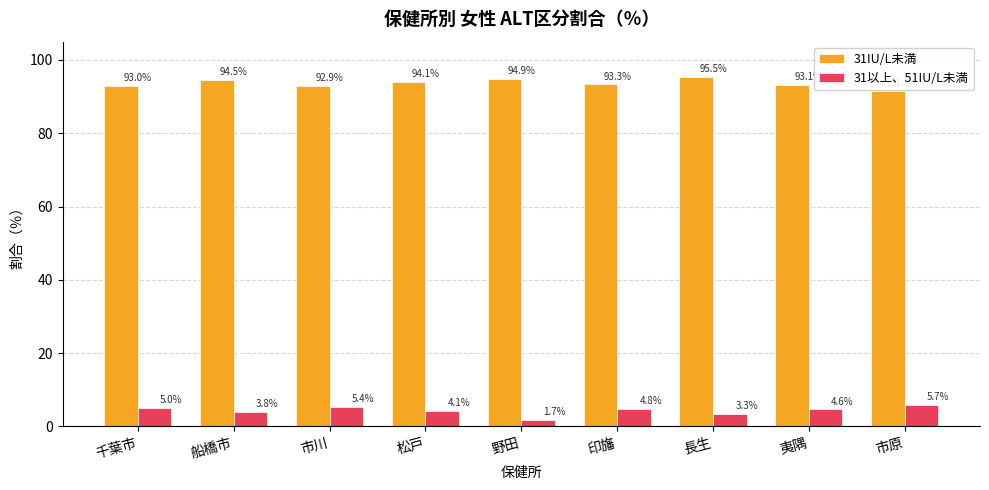

Read the 31IU/L未満 value at 市川.

92.9